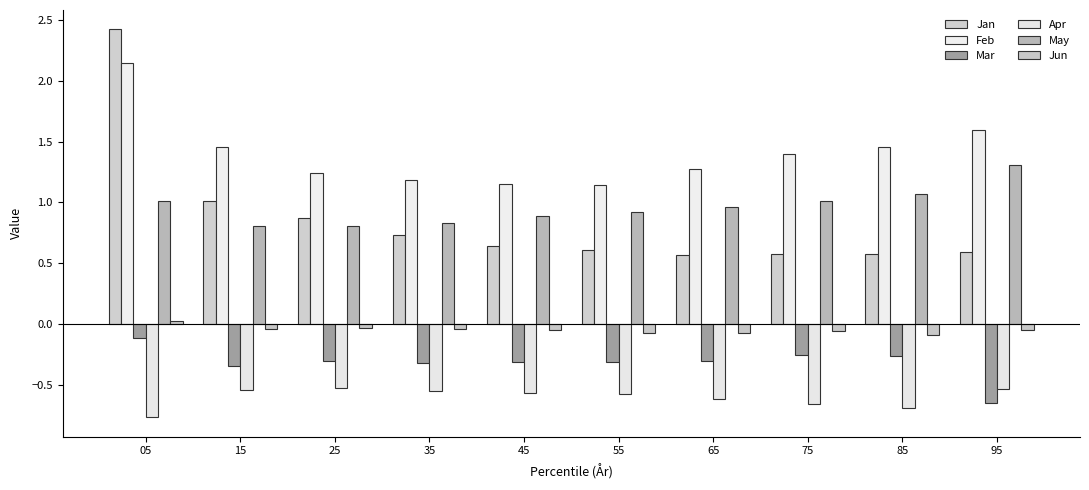

What are all the series names shown in the legend?

Jan, Feb, Mar, Apr, May, Jun